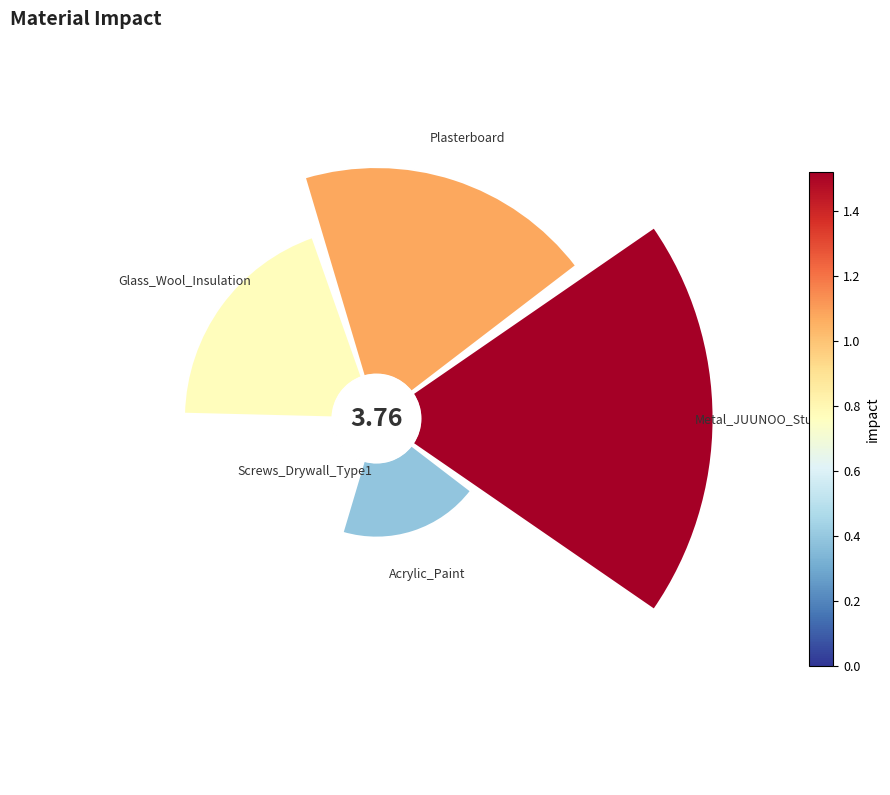

Does 3 account for over 50% of the chart?

No